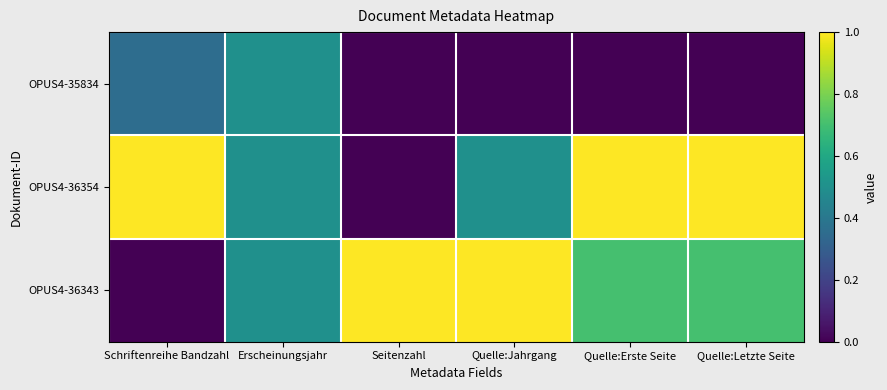

At how many categories does at least one series exceed 0?

6